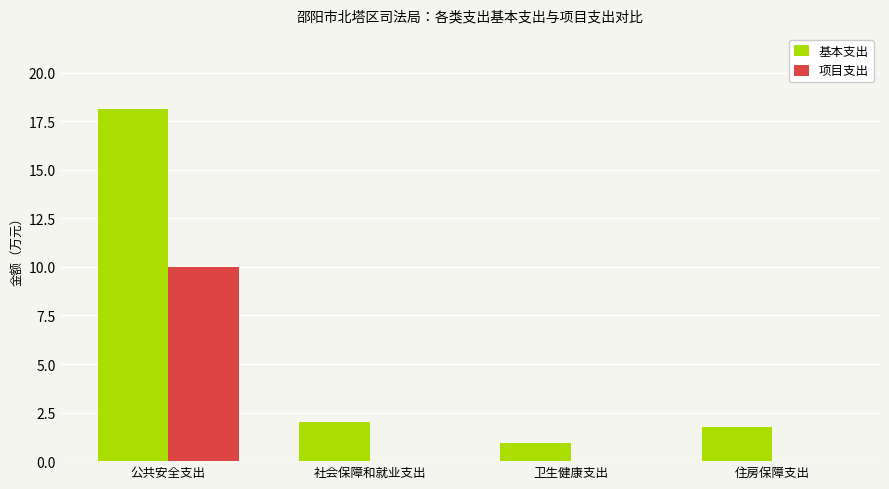

What are all the series names shown in the legend?

基本支出, 项目支出